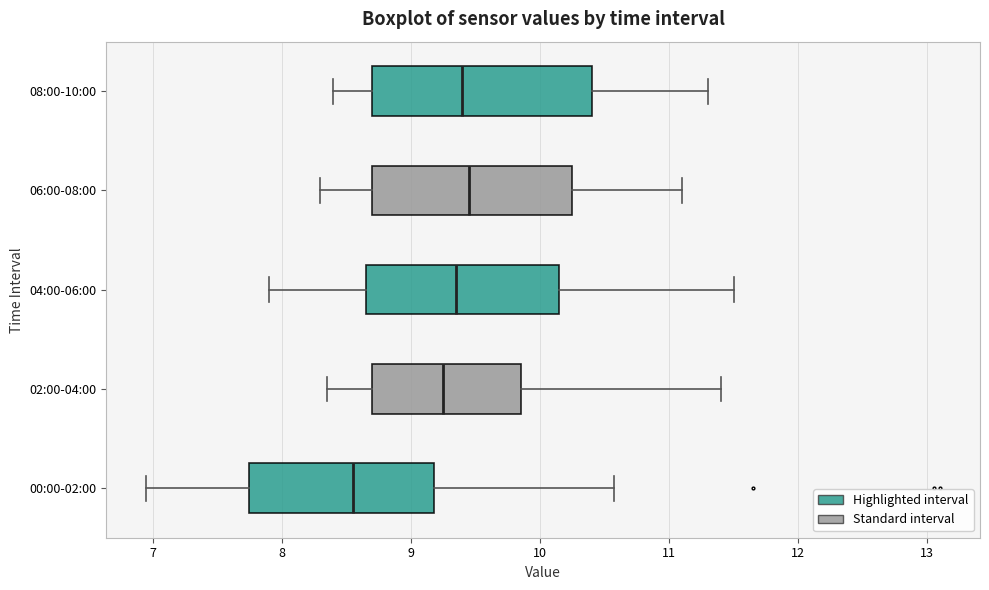

Reading bottom to top, transcribe this box plot: for each box, give where its median line is, the range the box spans, and where its two whiskers end, as read against the x-axis. The values are not printed on the chart, so give them approximately, as read against the axis.

00:00-02:00: median 8.6, box 7.8 to 9.2, whiskers 7.0 to 10.6
02:00-04:00: median 9.3, box 8.7 to 9.9, whiskers 8.4 to 11.4
04:00-06:00: median 9.4, box 8.7 to 10.2, whiskers 7.9 to 11.5
06:00-08:00: median 9.5, box 8.7 to 10.3, whiskers 8.3 to 11.1
08:00-10:00: median 9.4, box 8.7 to 10.4, whiskers 8.4 to 11.3